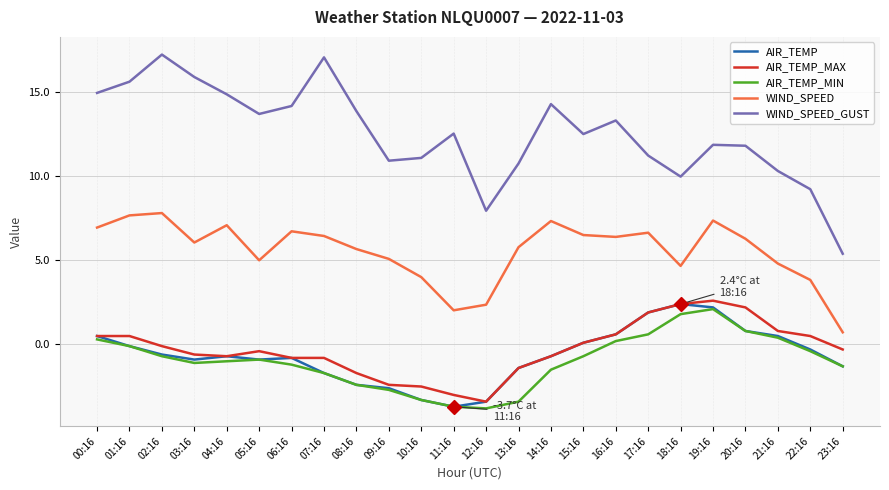

What is the average value of the WIND_SPEED_GUST series?

12.5